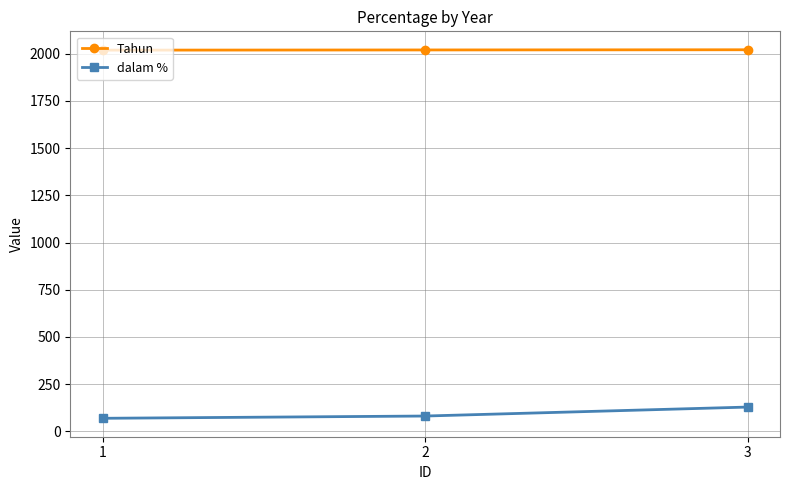

At how many categories does at least one series exceed 229?

3